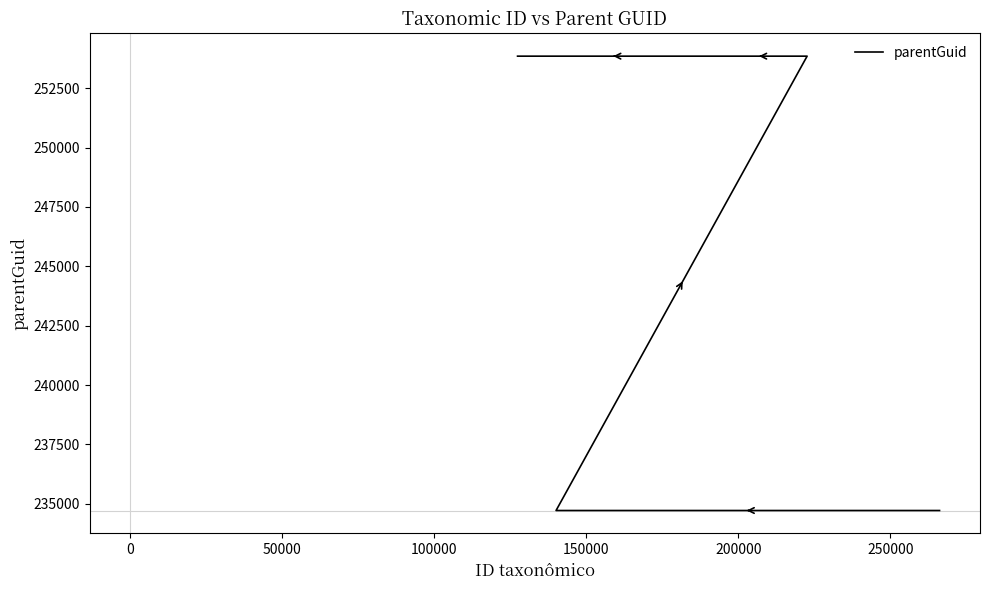

Reading left to right, extract all data points from this chart.

234720	234720	253851	253851	253851